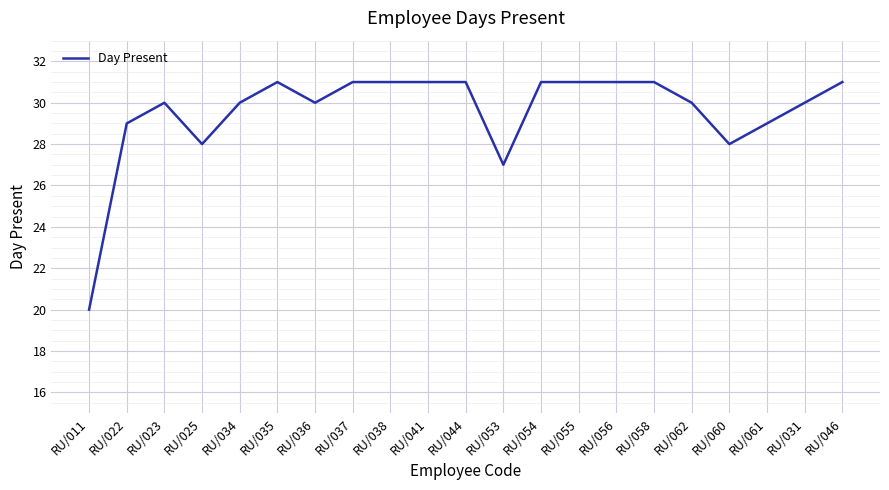

Reading left to right, extract all data points from this chart.

20	29	30	28	30	31	30	31	31	31	31	27	31	31	31	31	30	28	29	30	31